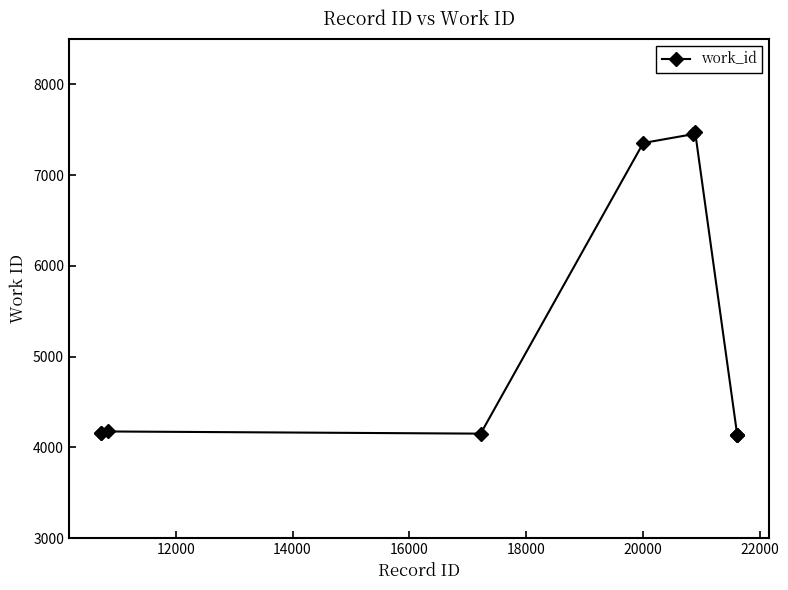

What is the value of the 5th point from the left?

7354